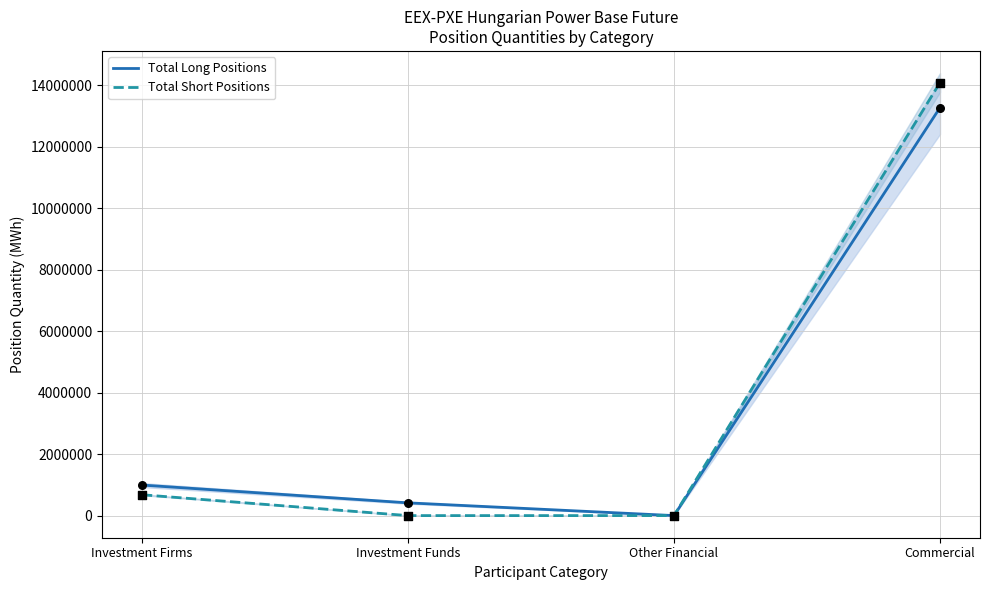

At how many categories does at least one series exceed 10872973?

1